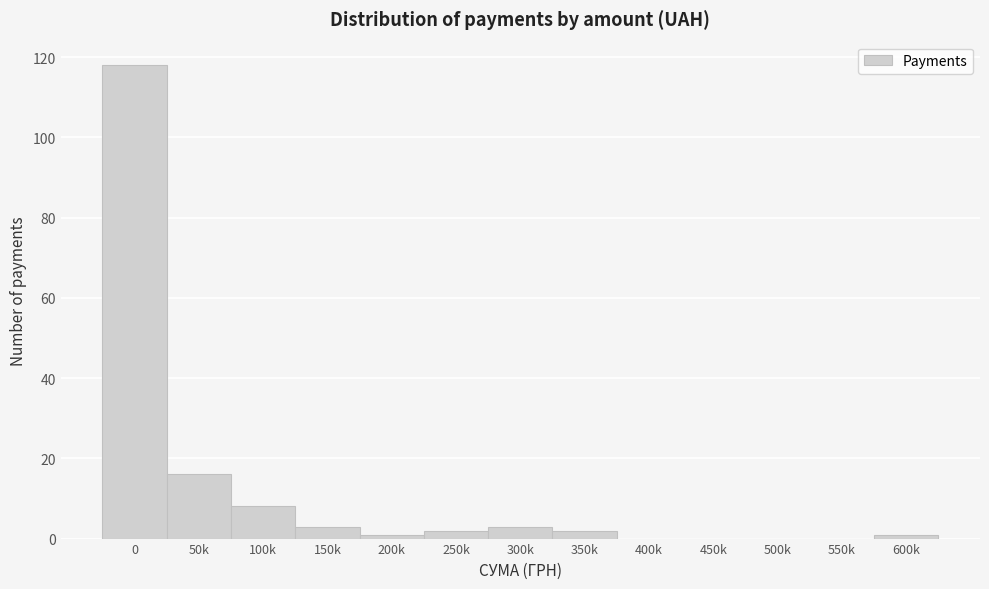

Reading right to left, list all the values displayed in this chart.

600k=1	550k=0	500k=0	450k=0	400k=0	350k=2	300k=3	250k=2	200k=1	150k=3	100k=8	50k=16	0=118